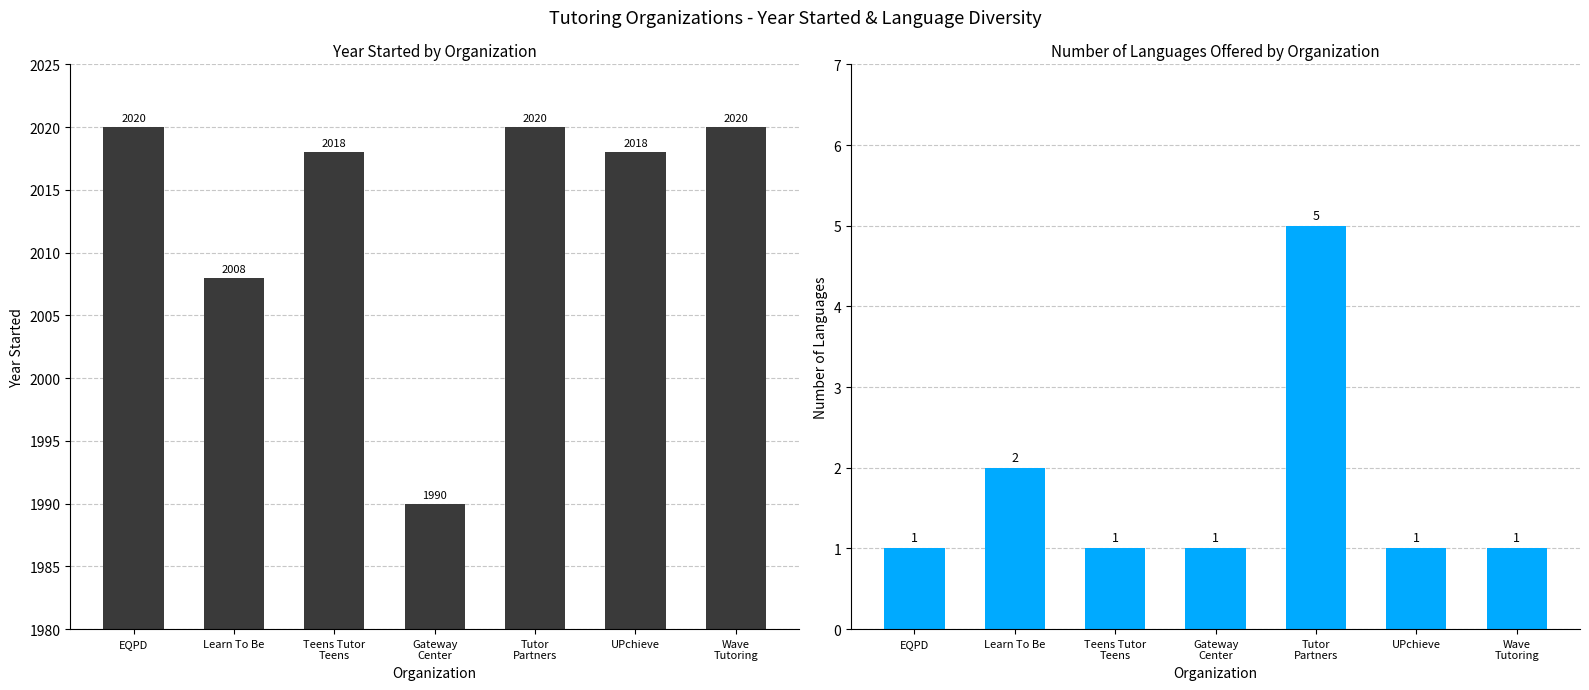

The Year Started series shows 3014 at Learn To Be. True or false?

False